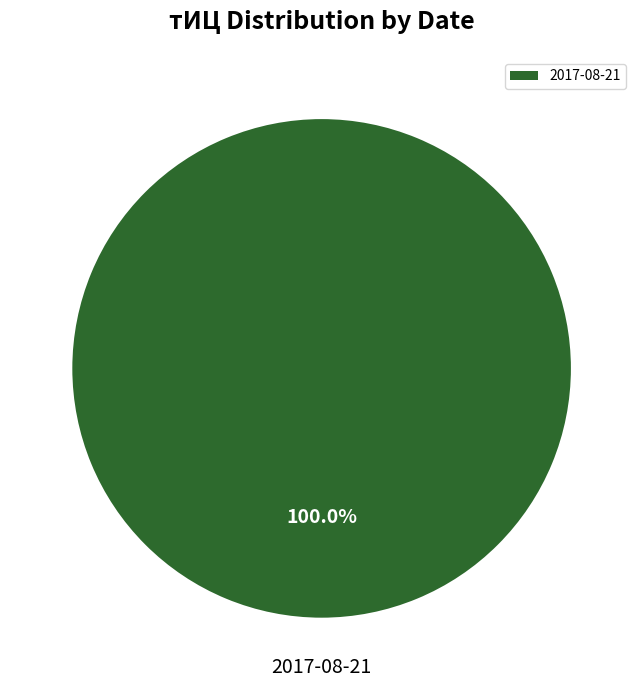

Rank the categories by value from lowest to highest.

2017-08-21